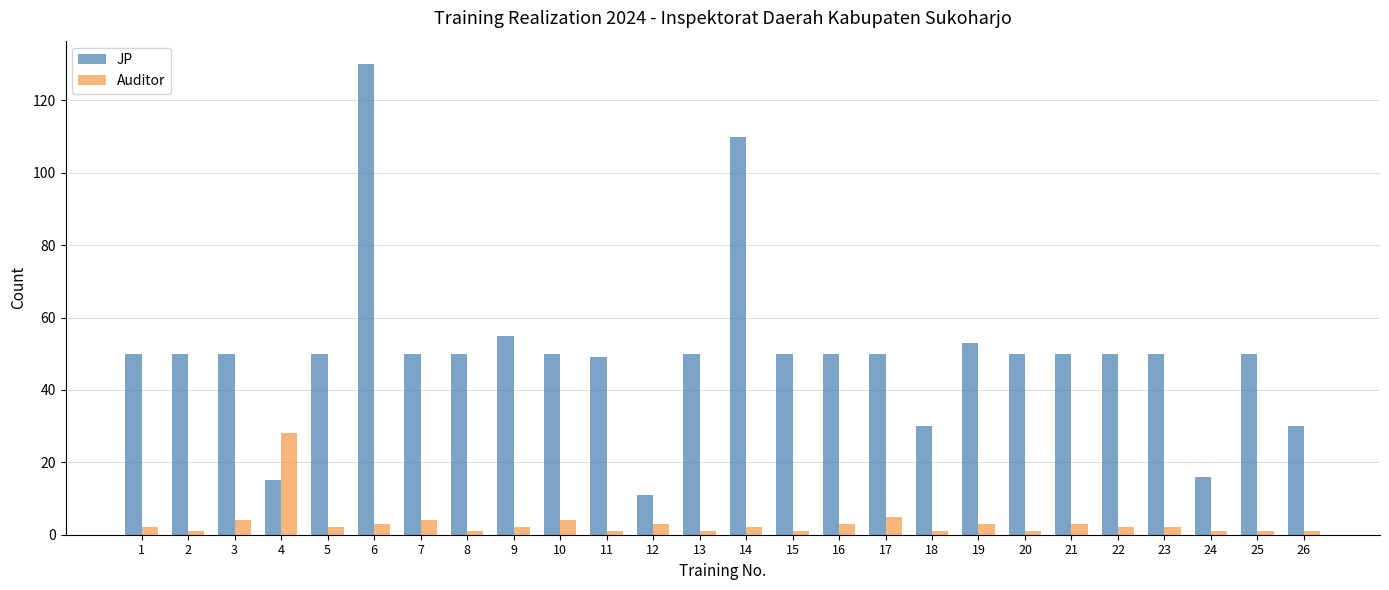

At 19, list the series in order from smallest to largest.

Auditor, JP